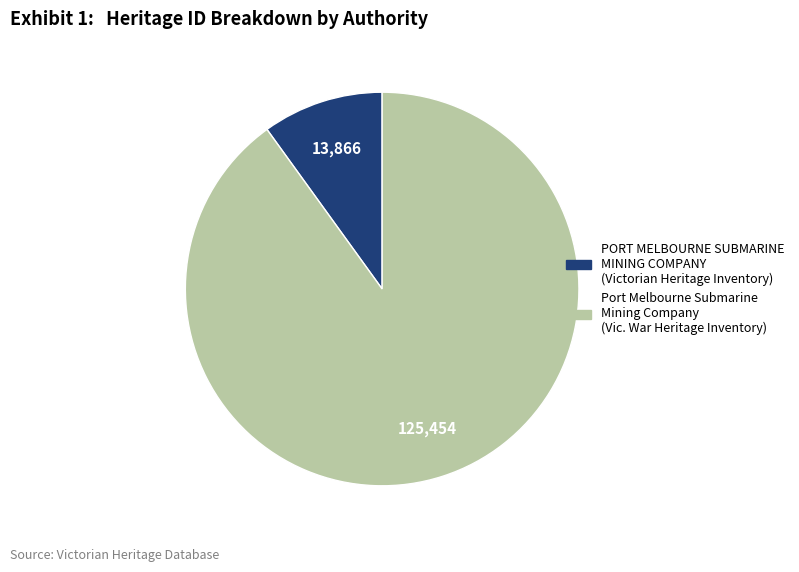

Approximately how many times larger is the value at Port Melbourne Submarine Mining Company (Vic. War Heritage Inventory) compared to PORT MELBOURNE SUBMARINE MINING COMPANY (Victorian Heritage Inventory)?

9.0